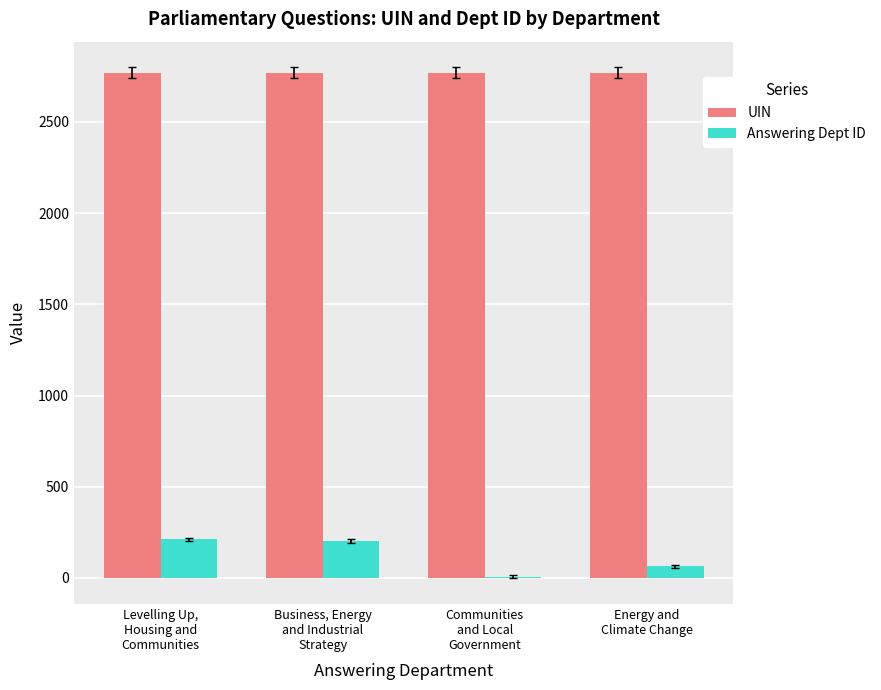

Which series has the largest total across all categories?

UIN